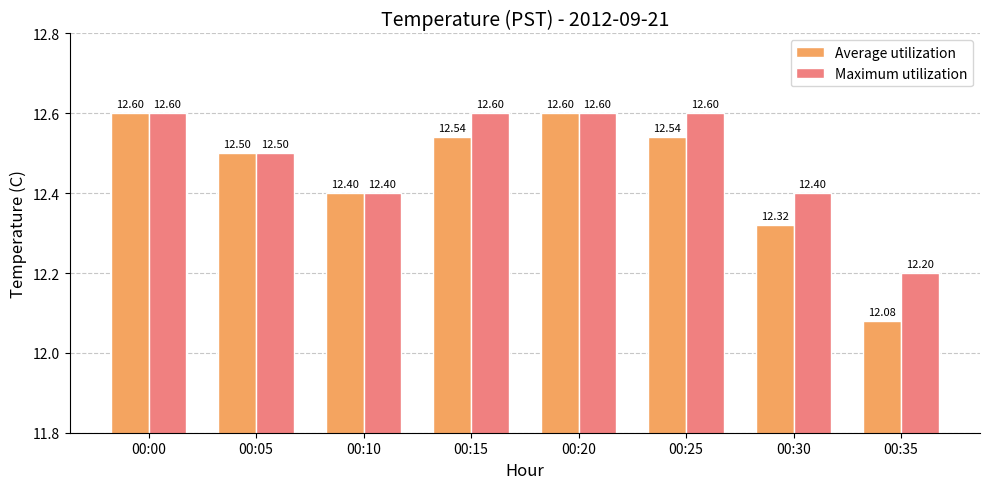

What is the difference between the maximum and minimum values in the Average utilization series?

0.5